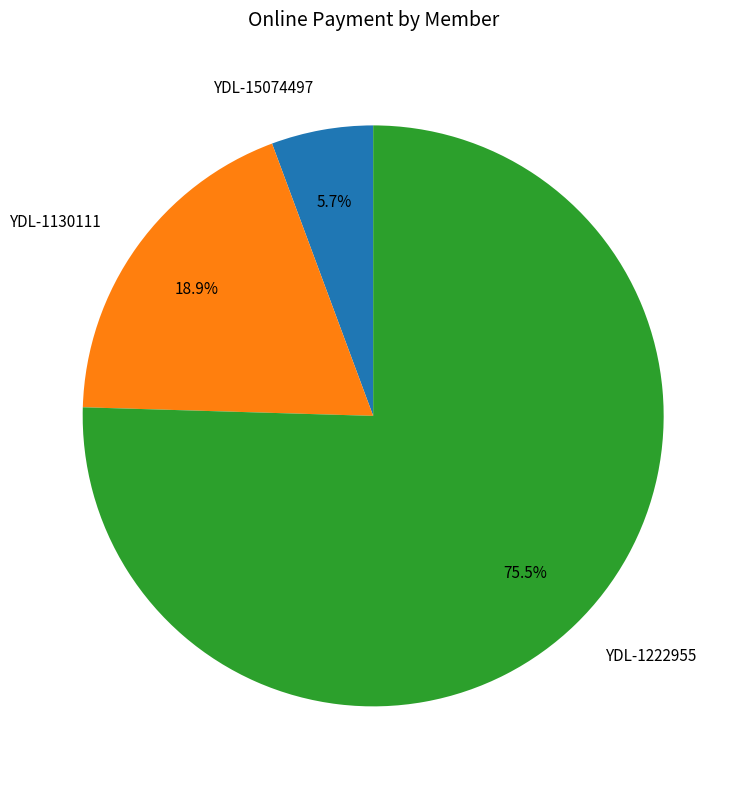

Rank the categories by value from highest to lowest.

YDL-1222955, YDL-1130111, YDL-15074497